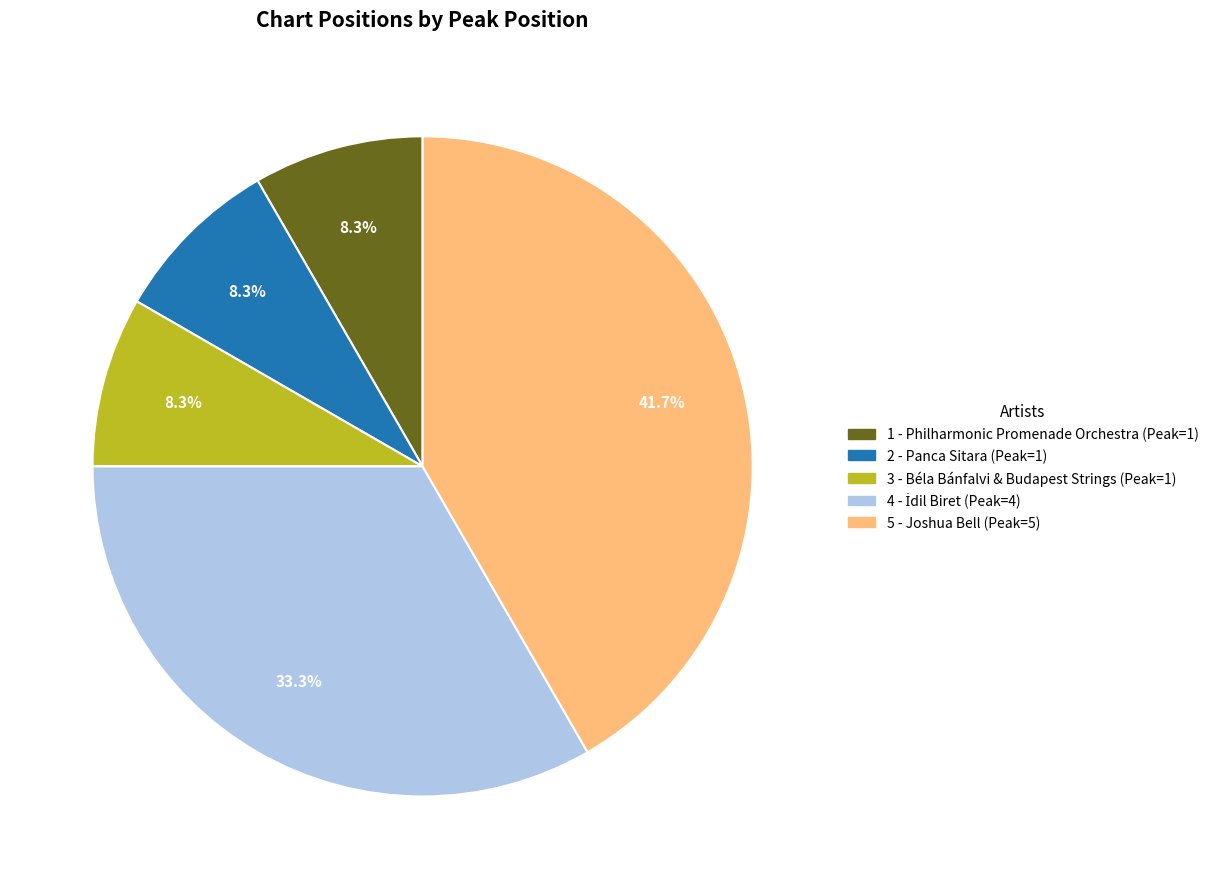

Count the number of slices in the pie.

5